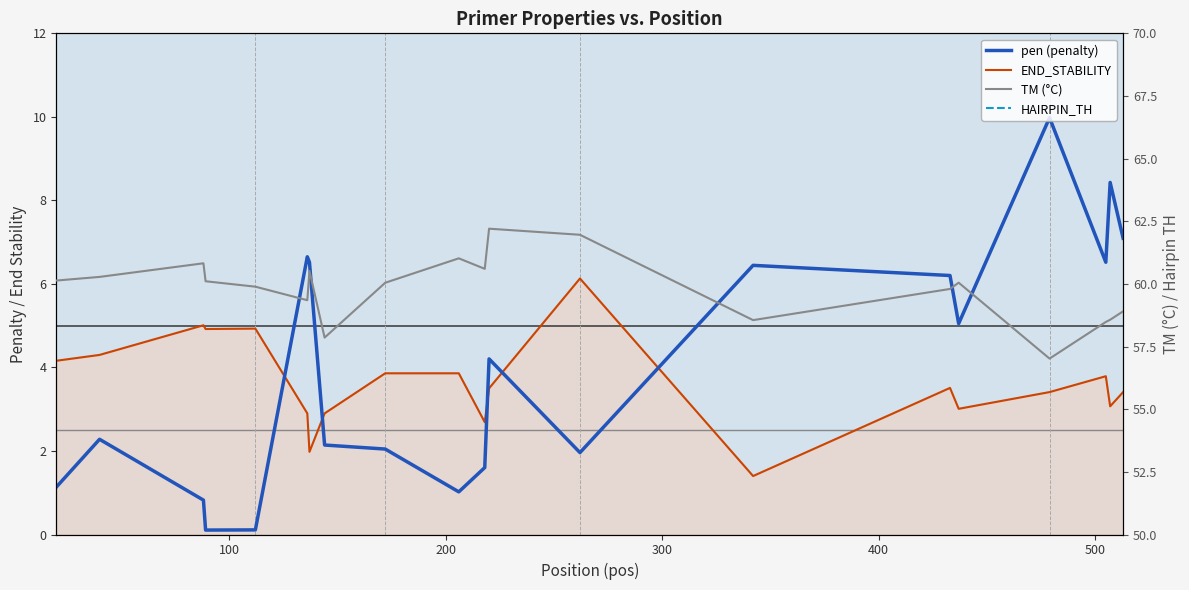

True or false: END_STABILITY has a value of 6.4 at 8.

False